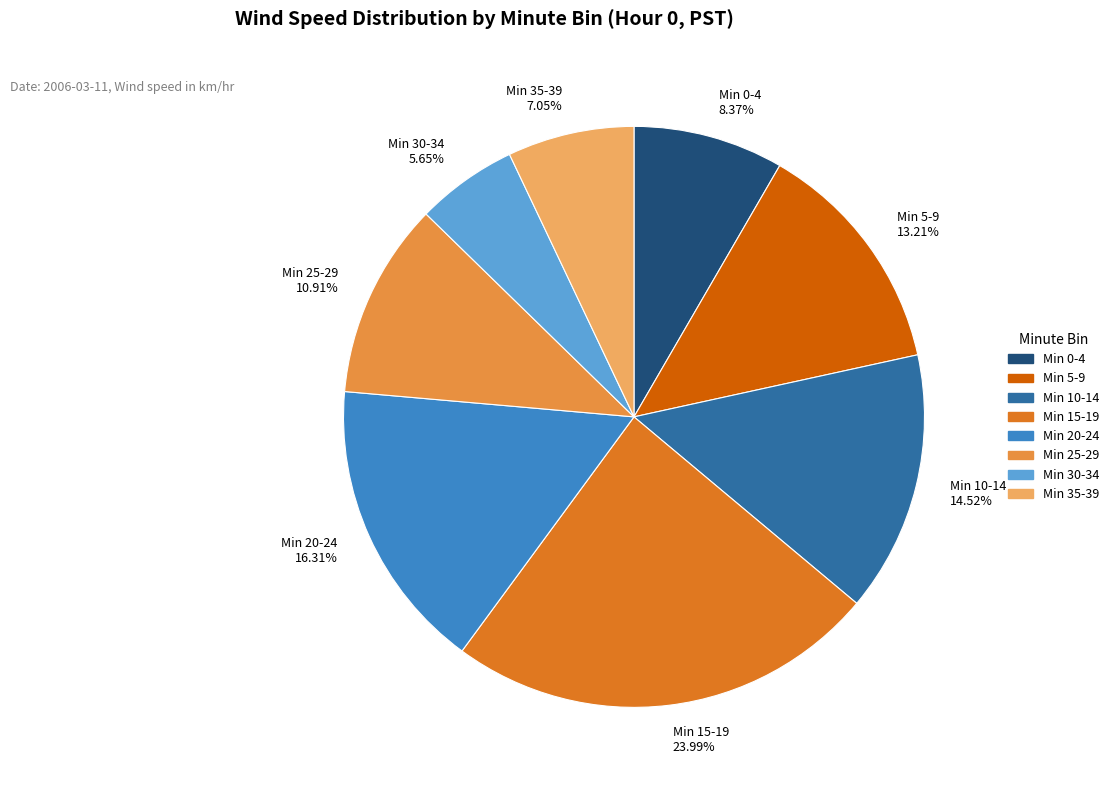

Rank the categories by value from lowest to highest.

Min 30-34 5.65%, Min 35-39 7.05%, Min 0-4 8.37%, Min 25-29 10.91%, Min 5-9 13.21%, Min 10-14 14.52%, Min 20-24 16.31%, Min 15-19 23.99%